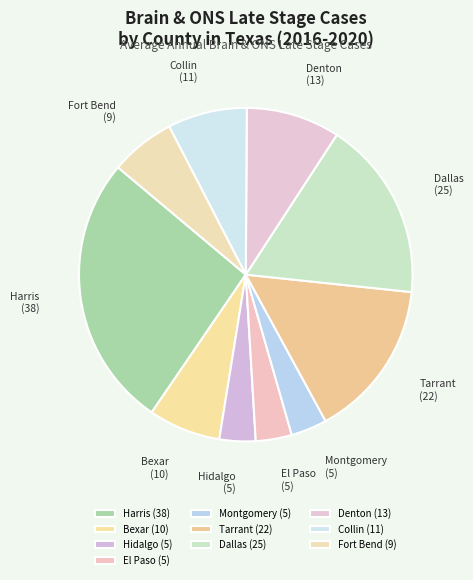

Is there a majority slice in this chart?

No